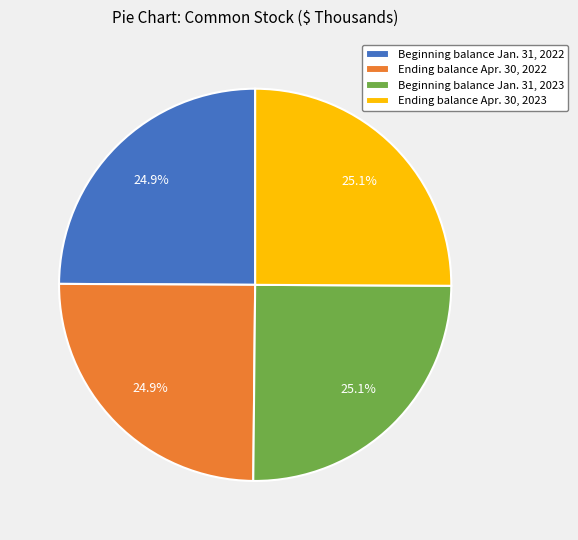

How much of the chart is everything except Beginning balance Jan. 31, 2023?

74.9%